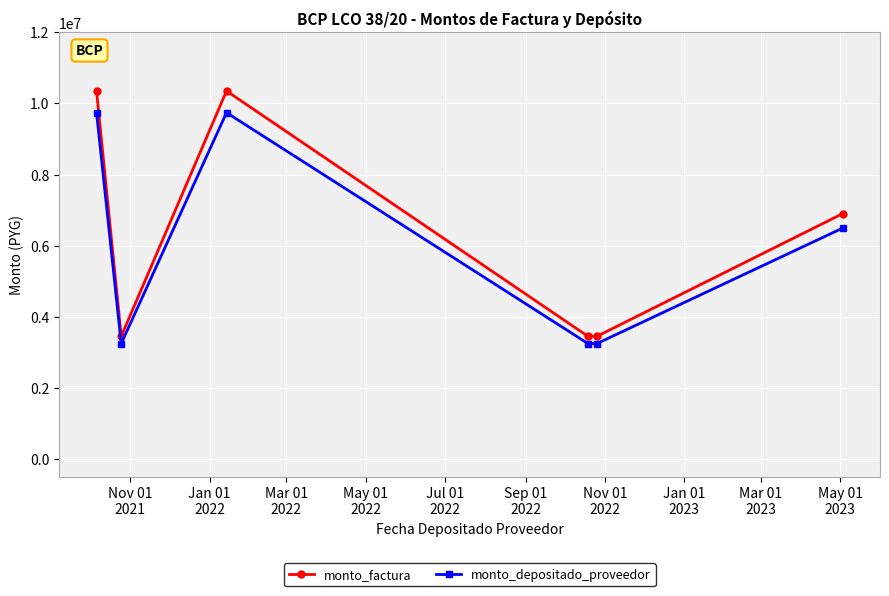

How many lines are shown in the chart?

2